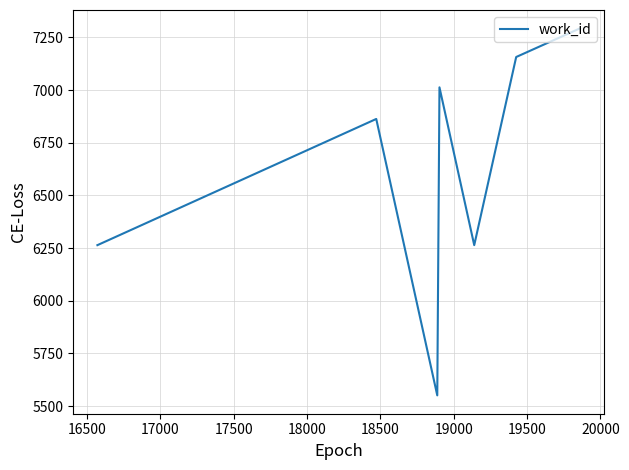

How many interior local peaks (higher than both neighbors) does the data have?

2